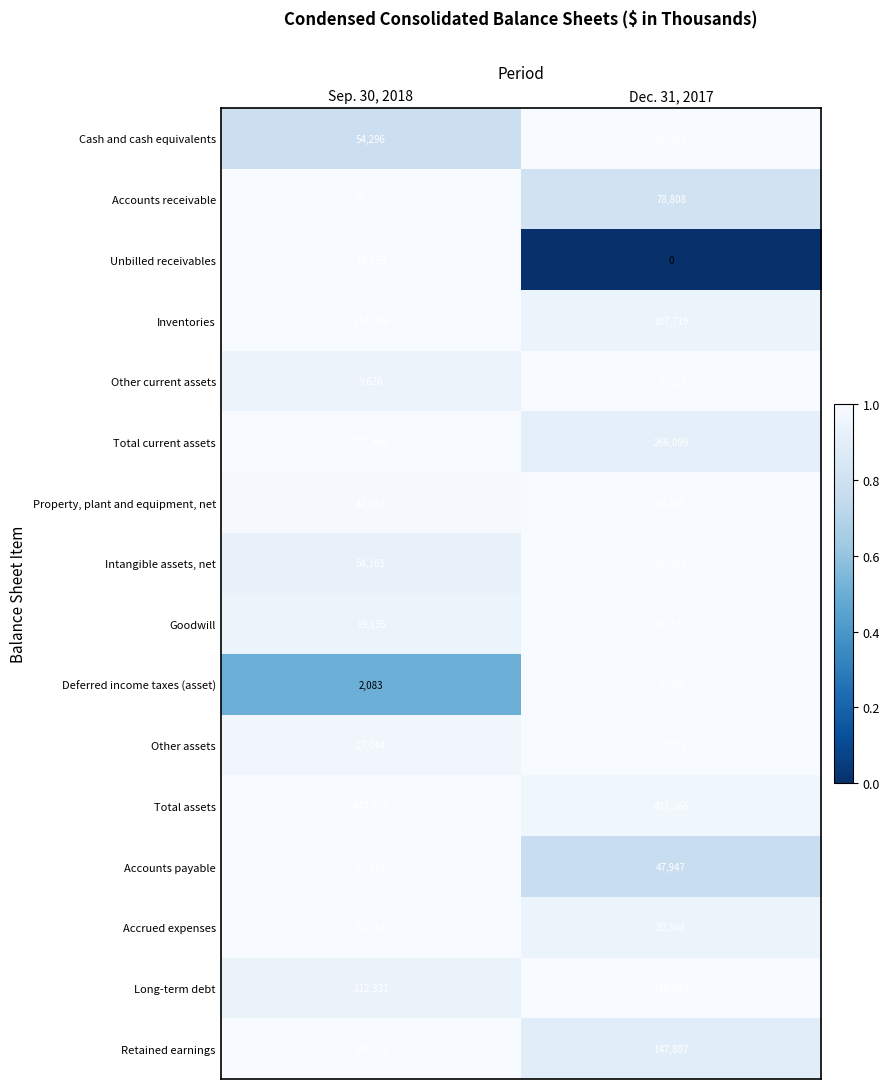

What is the total value across all series at Sep. 30, 2018?

1561089